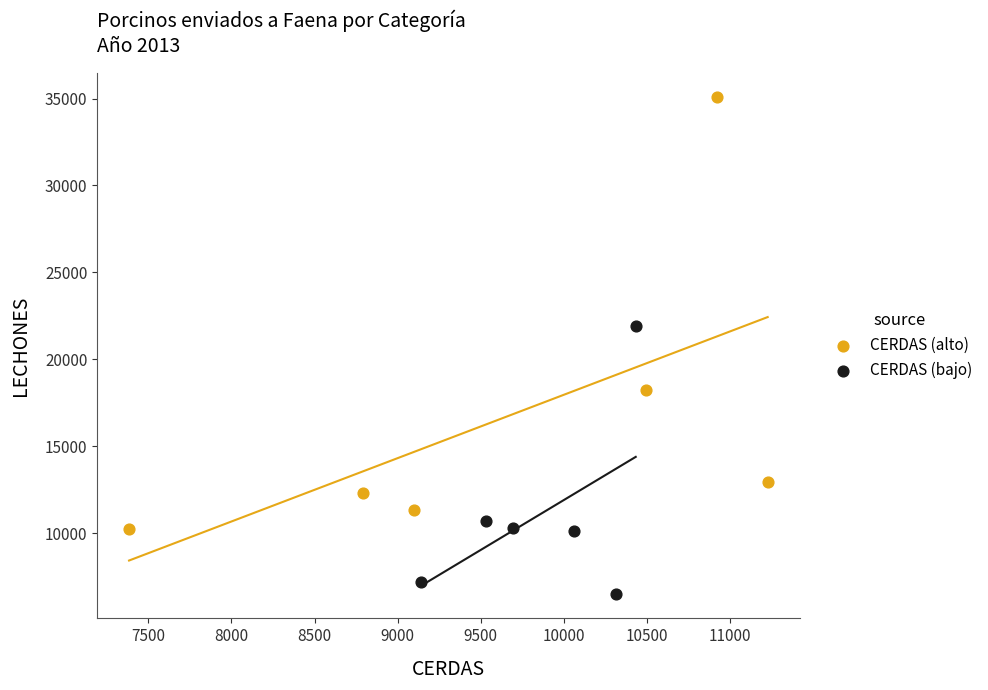

Which series has the widest spread of Y values?

CERDAS (alto)